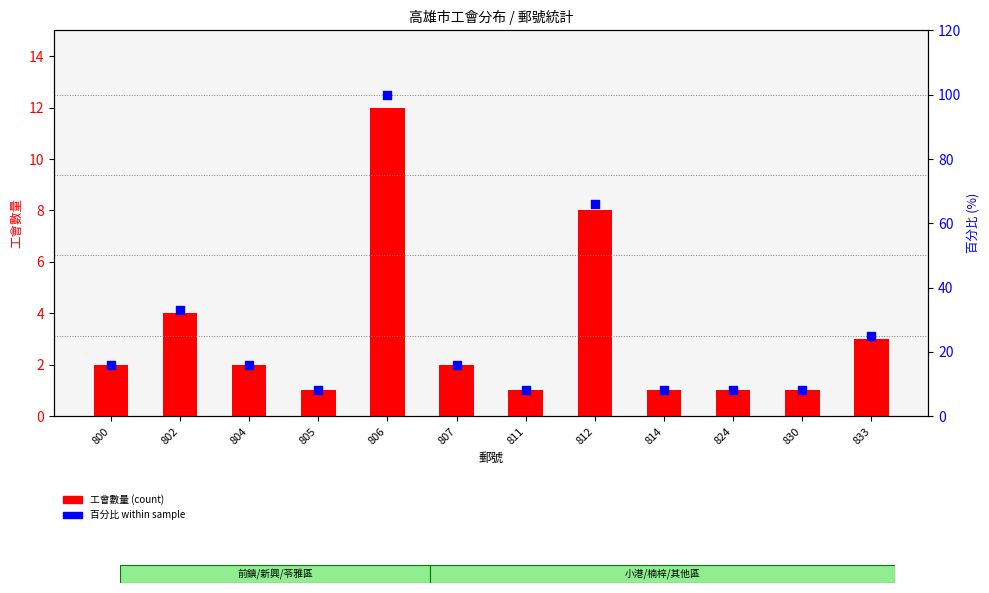

What are all the series names shown in the legend?

工會數量 (count), 百分比 within sample